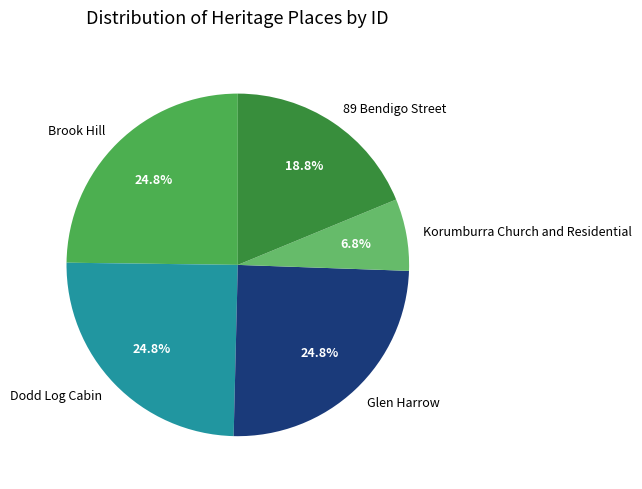

Between Brook Hill and 89 Bendigo Street, which is larger?

Brook Hill